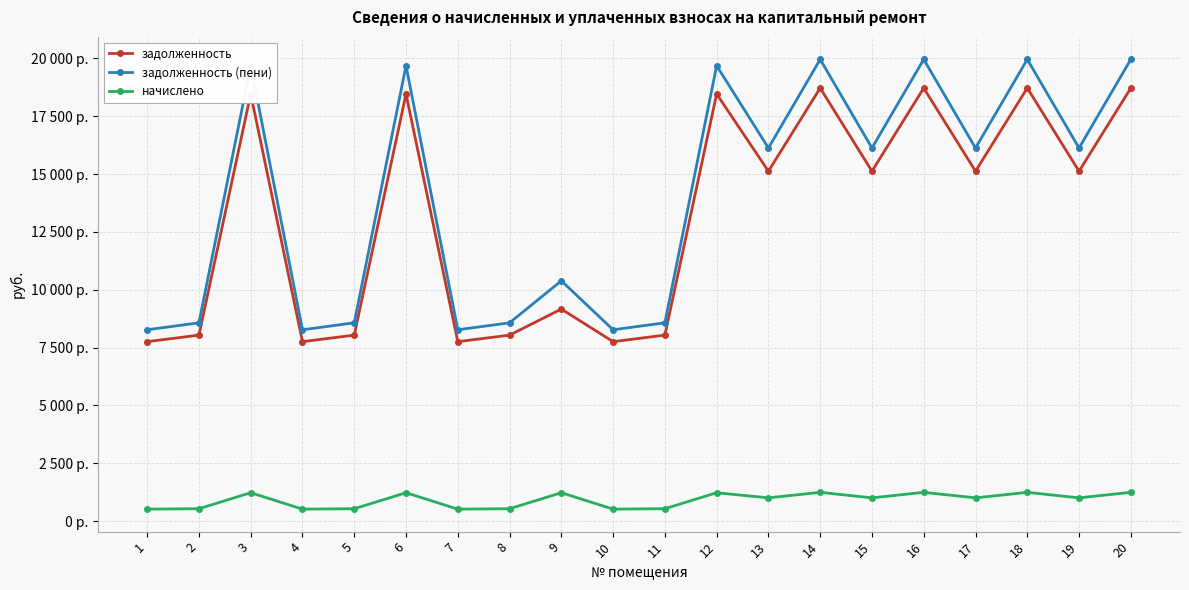

True or false: задолженность (пени) and начислено cross at least once.

False